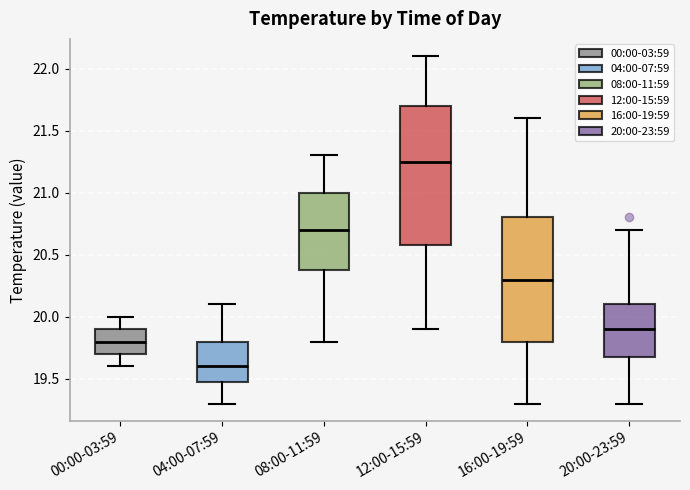

Which box is the tallest, from its lower edge to its upper edge?

12:00-15:59